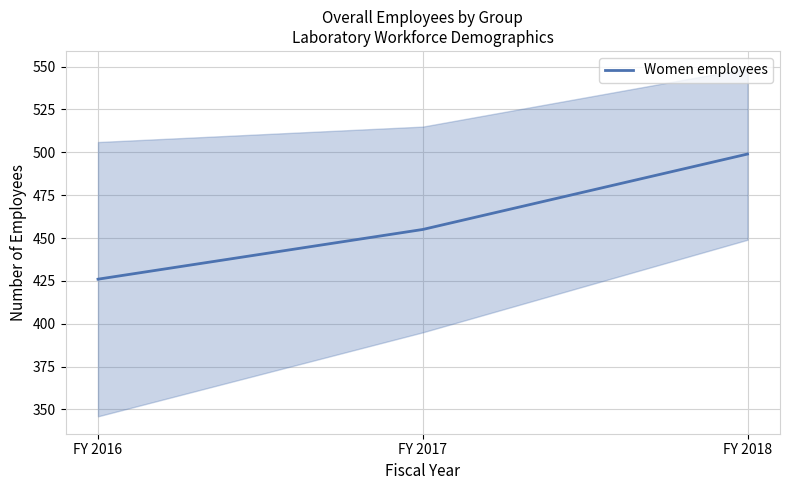

How many values are between 426 and 499?

3